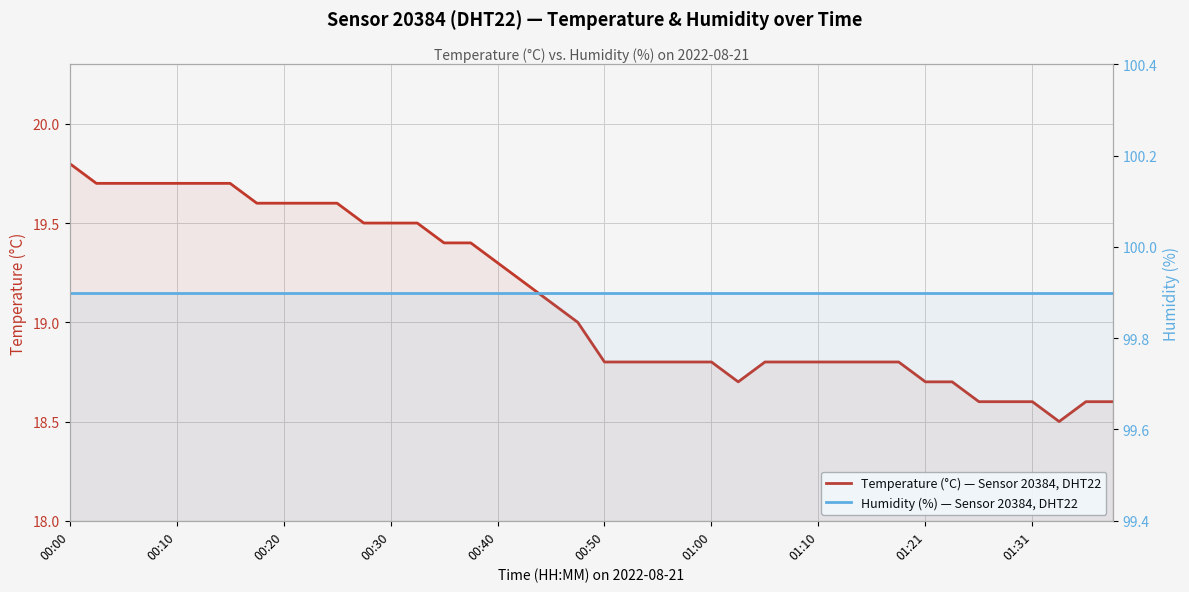

The value of Temperature (°C) — Sensor 20384, DHT22 at 23 is 18.8. True or false?

True